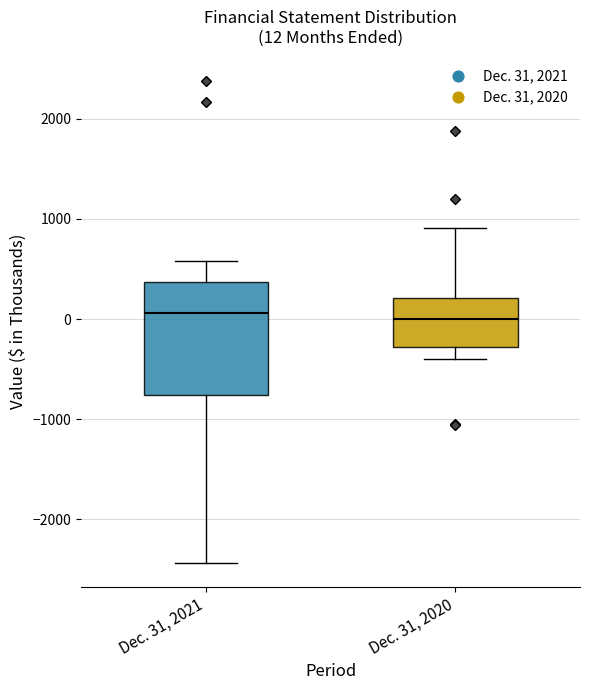

Comparing the boxes themselves (not the whiskers), which one is the tallest?

Dec. 31, 2021